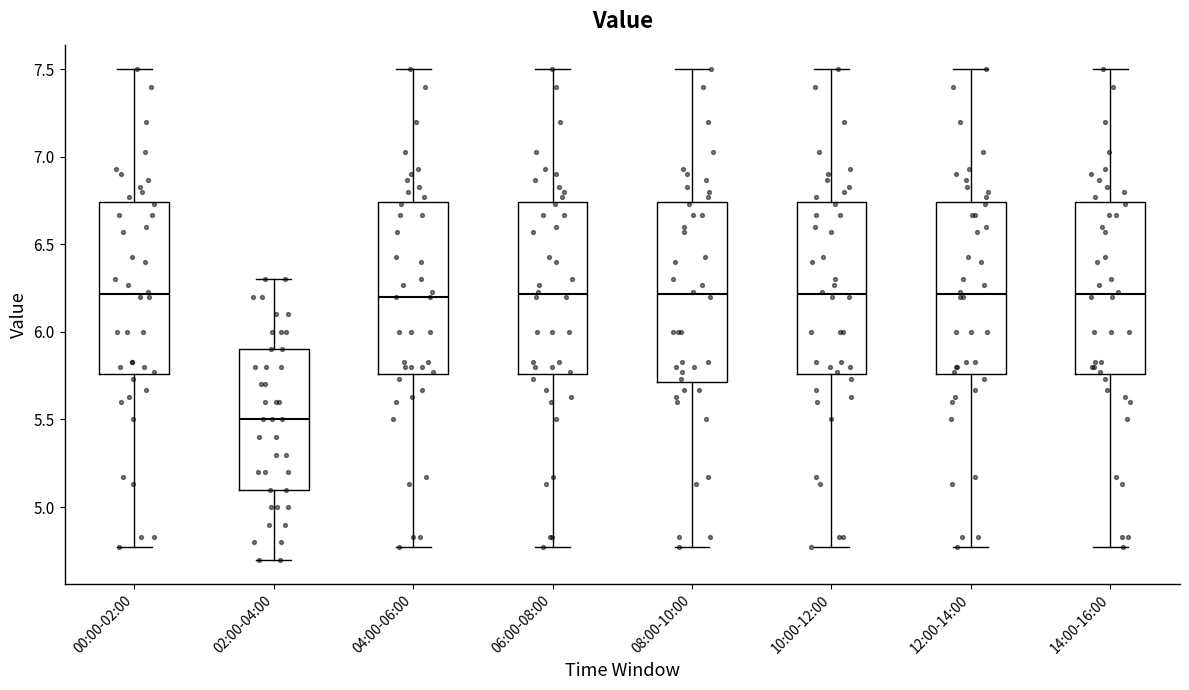

Reading left to right, read every box against the y-axis: the position of its median line, the range the box covers, and the ends of its whiskers. The values are not printed on the chart, so give them approximately, as read against the axis.

00:00-02:00: median 6.20, box 5.75 to 6.75, whiskers 4.75 to 7.50
02:00-04:00: median 5.50, box 5.10 to 5.90, whiskers 4.70 to 6.30
04:00-06:00: median 6.20, box 5.75 to 6.75, whiskers 4.75 to 7.50
06:00-08:00: median 6.20, box 5.75 to 6.75, whiskers 4.75 to 7.50
08:00-10:00: median 6.20, box 5.70 to 6.75, whiskers 4.75 to 7.50
10:00-12:00: median 6.20, box 5.75 to 6.75, whiskers 4.75 to 7.50
12:00-14:00: median 6.20, box 5.75 to 6.75, whiskers 4.75 to 7.50
14:00-16:00: median 6.20, box 5.75 to 6.75, whiskers 4.75 to 7.50